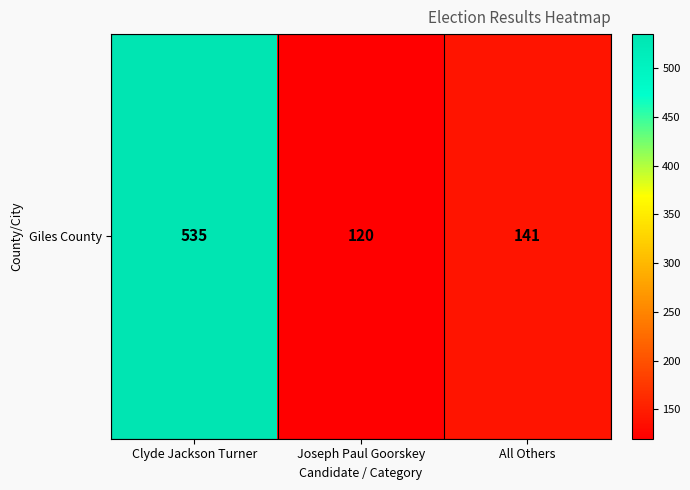

What is the maximum value shown in the chart?

535